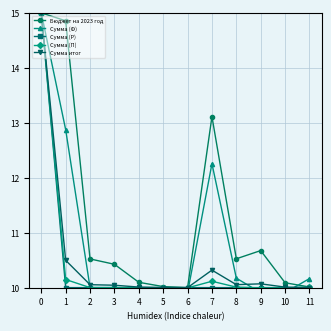

Which label corresponds to the smallest value in the chart?

5